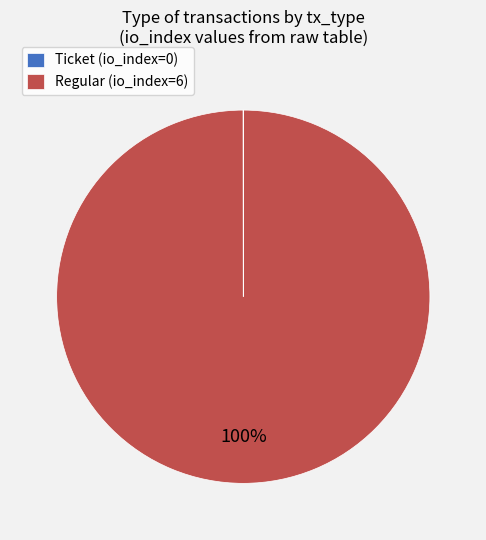

To the nearest percent, what is the average slice percentage?

50%